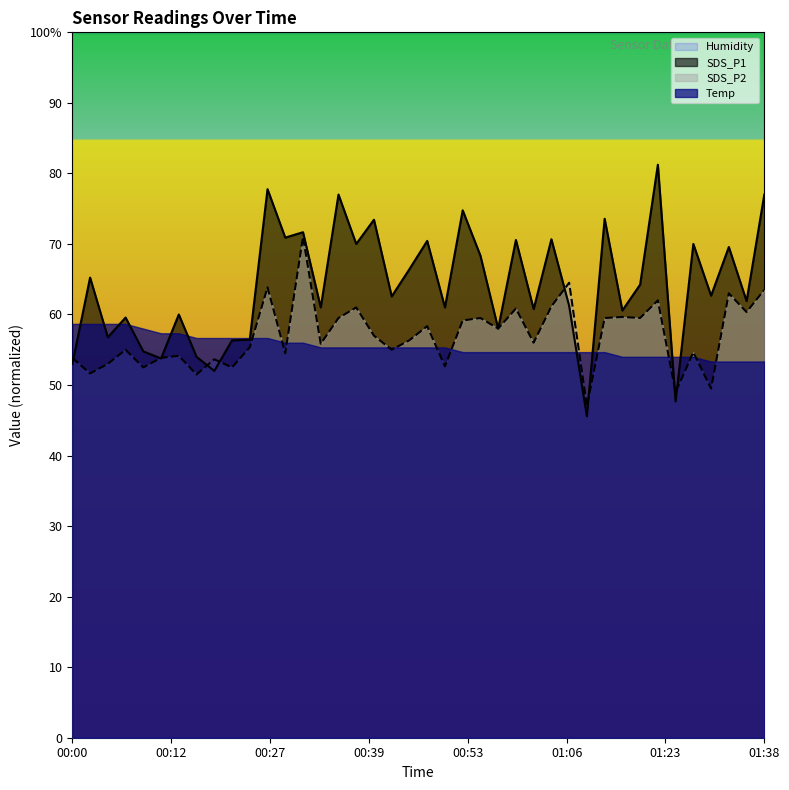

How many intersections are there between SDS_P2 and SDS_P1?

9